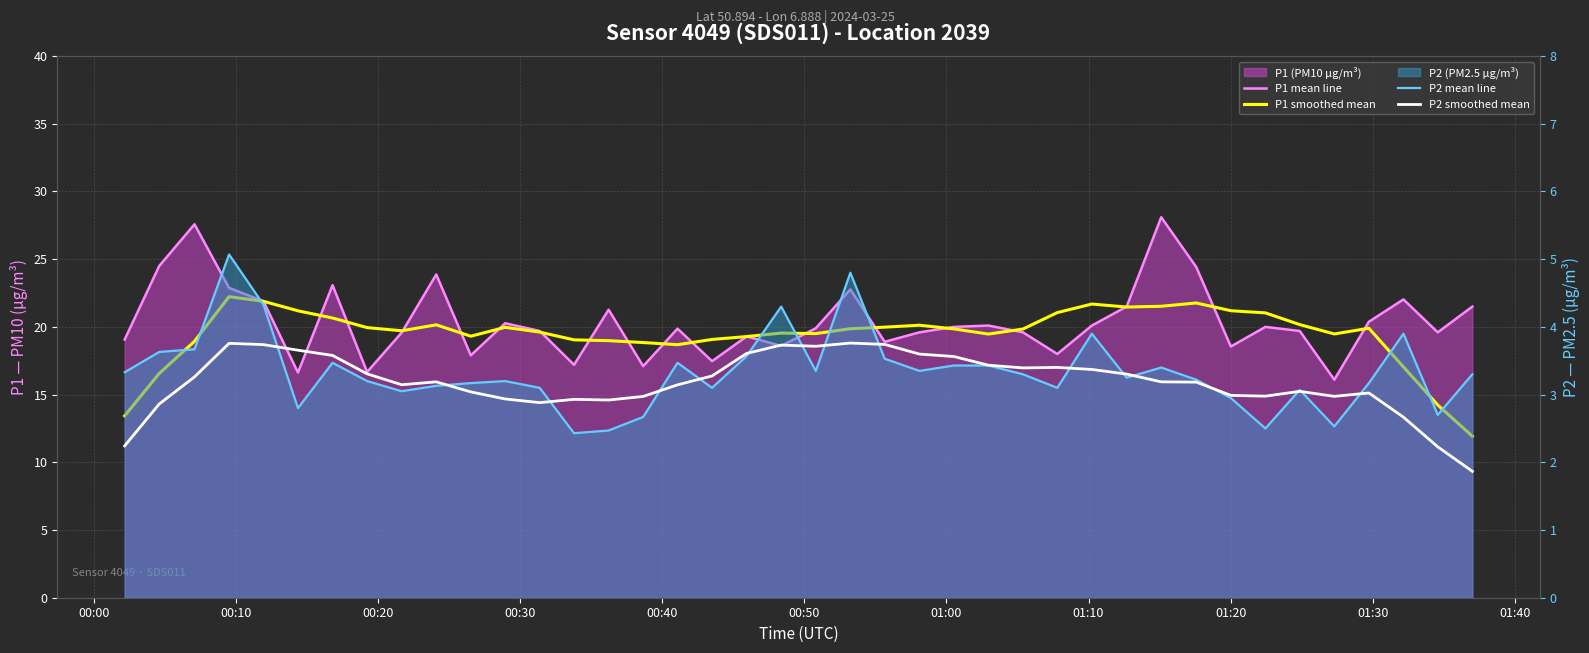

Is the value of P1 mean line at 11 greater than the value of P2 smoothed mean at 32?

Yes